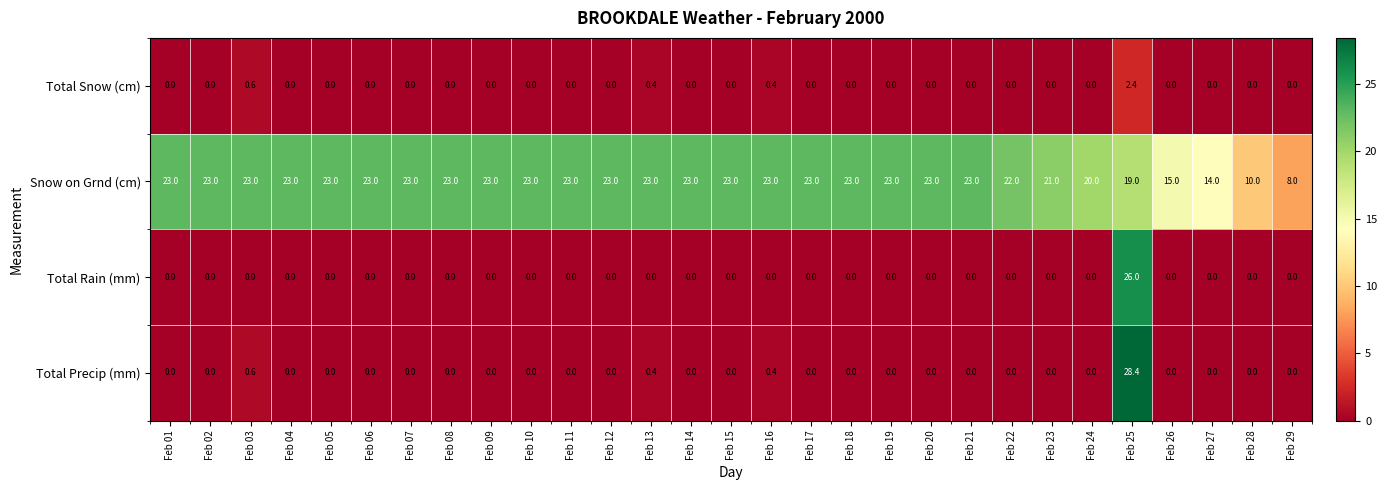

What is the sum of all Snow on Grnd (cm) values?

612.0